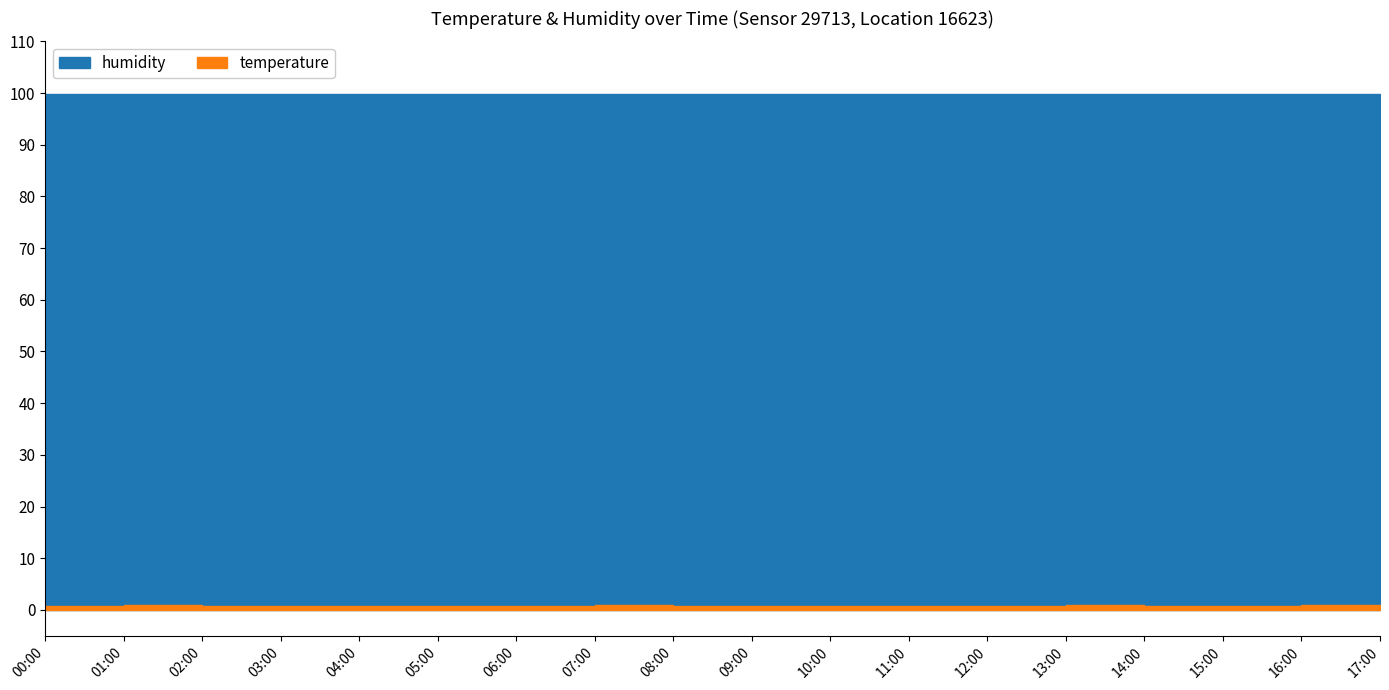

Which series has the largest total across all categories?

humidity